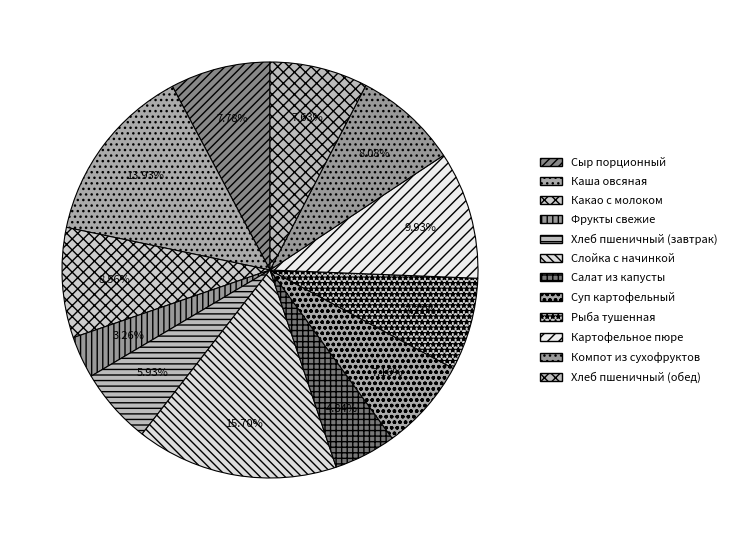

The Слойка с начинкой slice represents 28% of the pie. True or false?

False